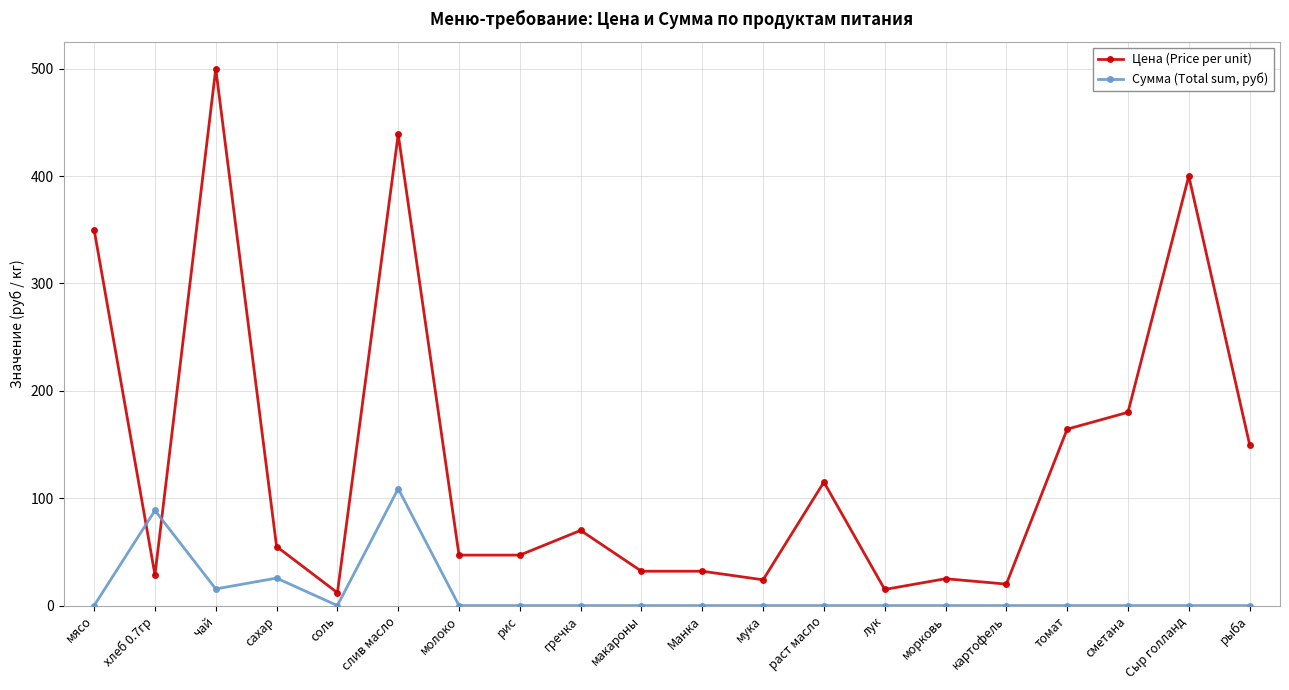

At which category does Цена (Price per unit) reach its first local peak?

чай